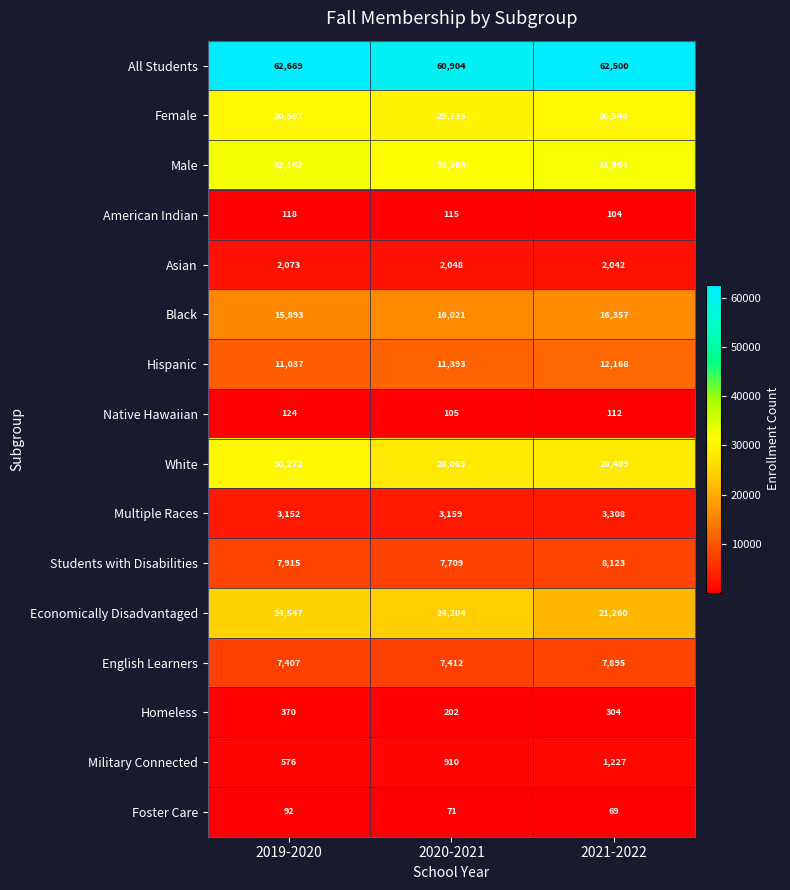

How many categories are shown in the chart?

3